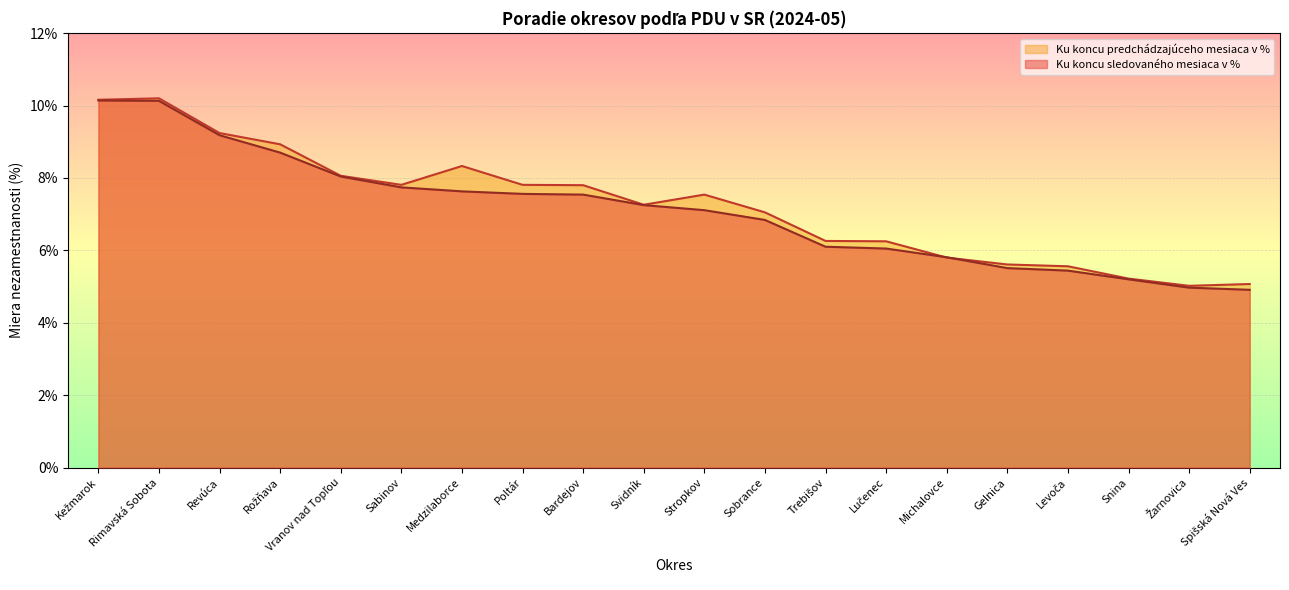

What is the total value across all series at Stropkov?

14.7